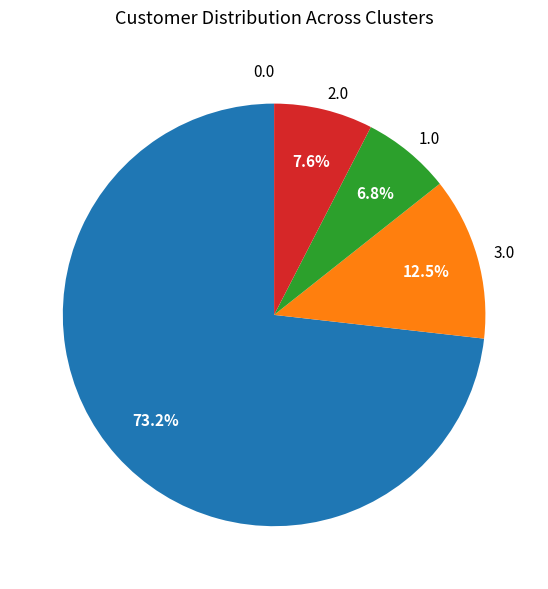

What is the smallest slice in the pie chart?

1.0